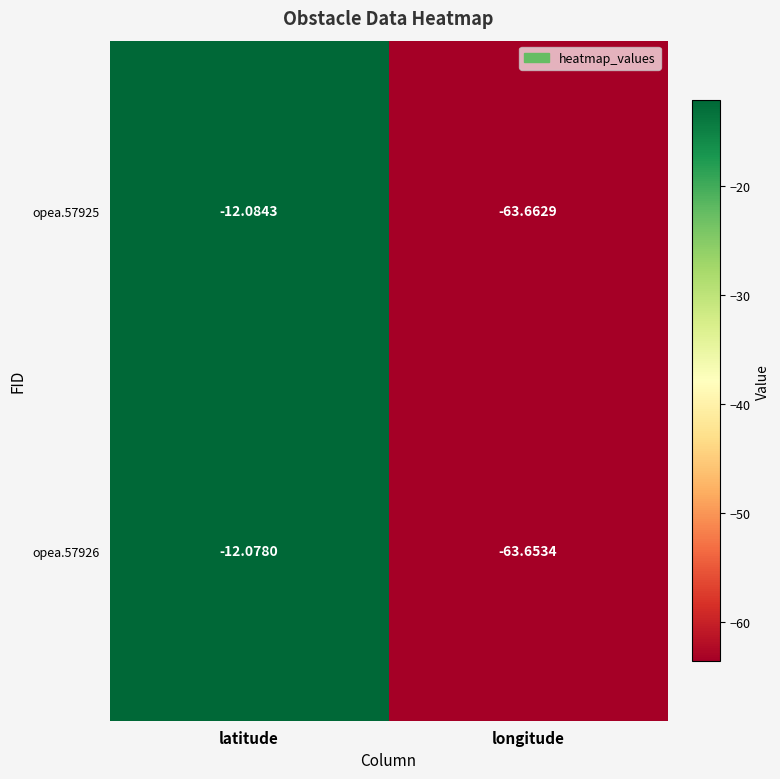

At which category is the sum across all series the highest?

latitude